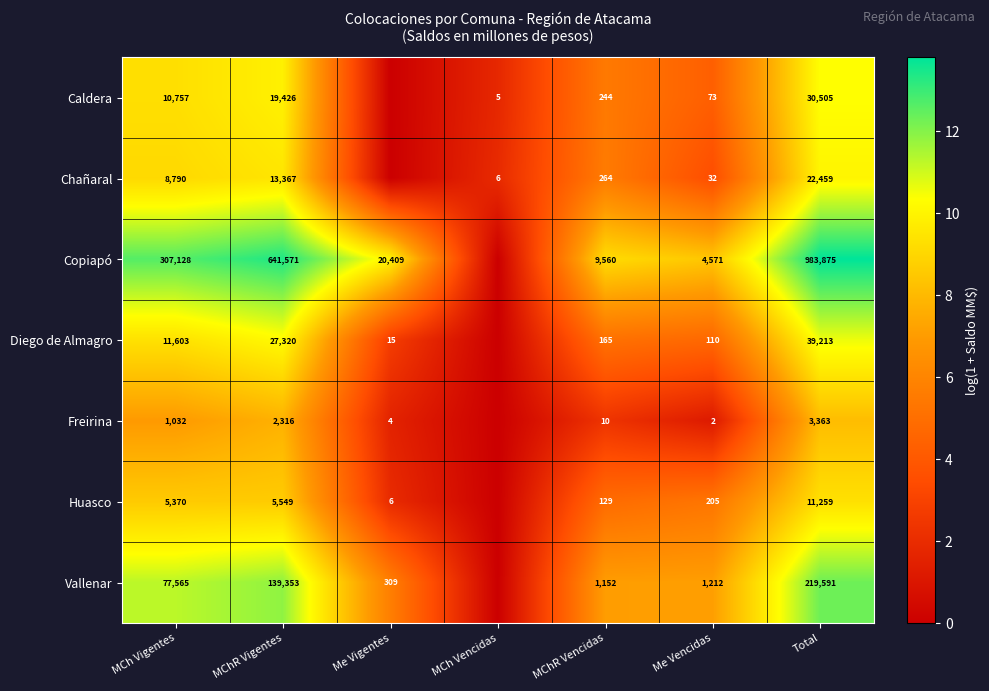

The value of Vallenar at MChR Vigentes is 139353. True or false?

True